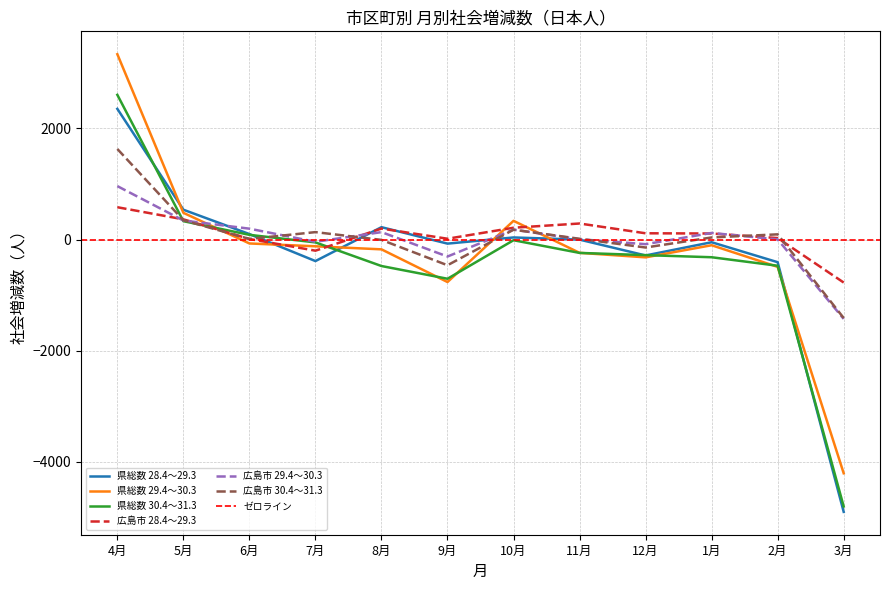

What is the spread (max minus min) of values at 12月?

433